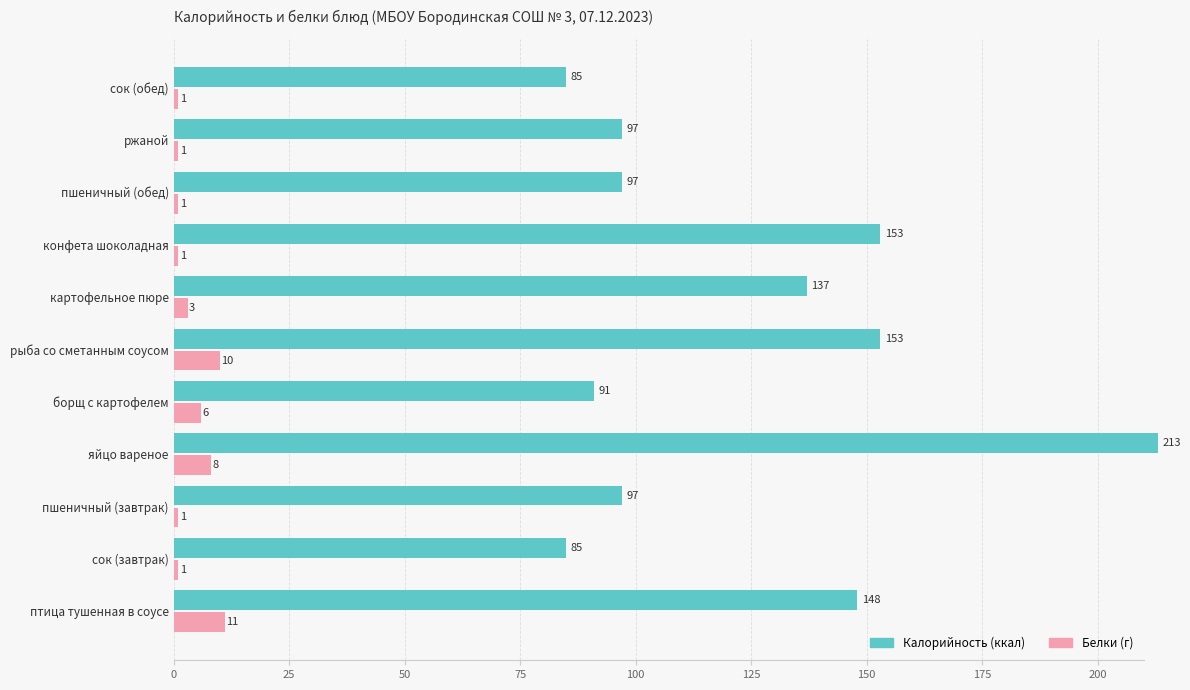

Which series has the largest total across all categories?

Калорийность